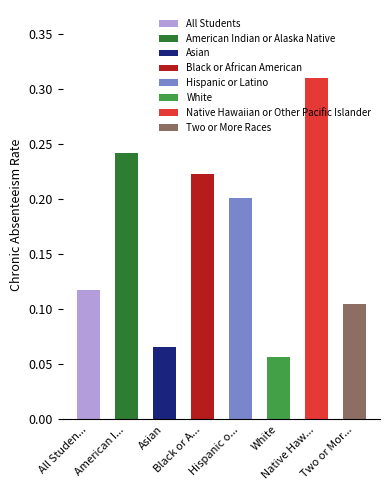

What is the sum of all values?

1.3